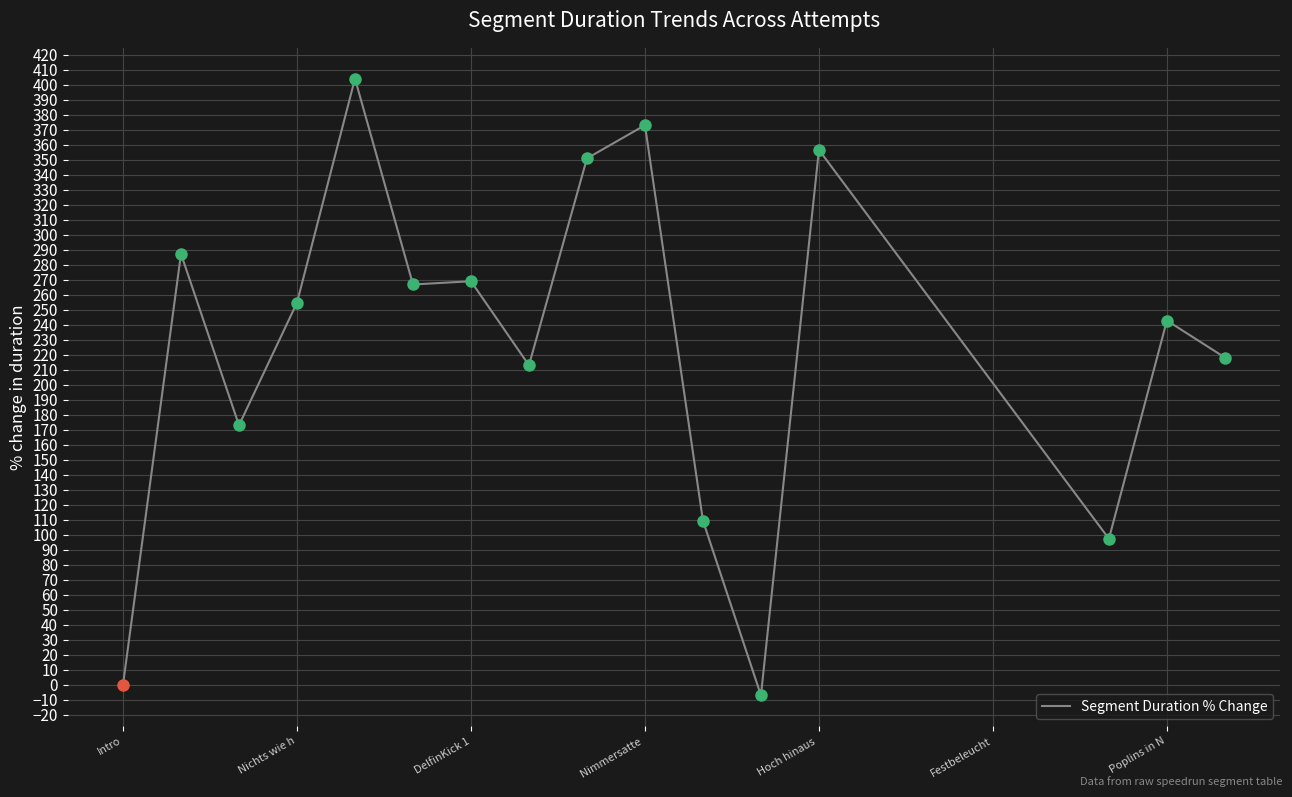

What is the greatest value displayed?

404.1